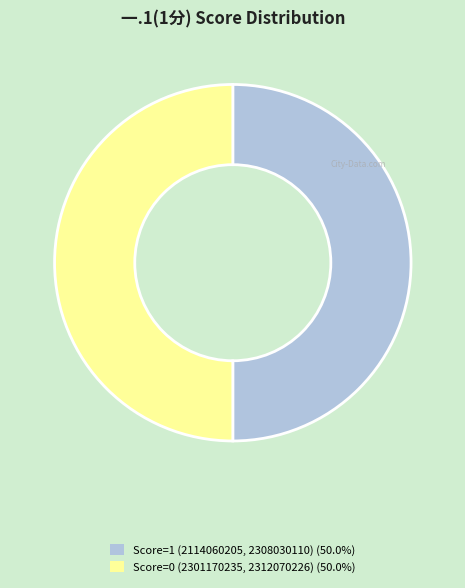

Do Score=0 (2301170235, 2312070226) (50.0%) and Score=1 (2114060205, 2308030110) (50.0%) together represent more than half of the pie?

Yes